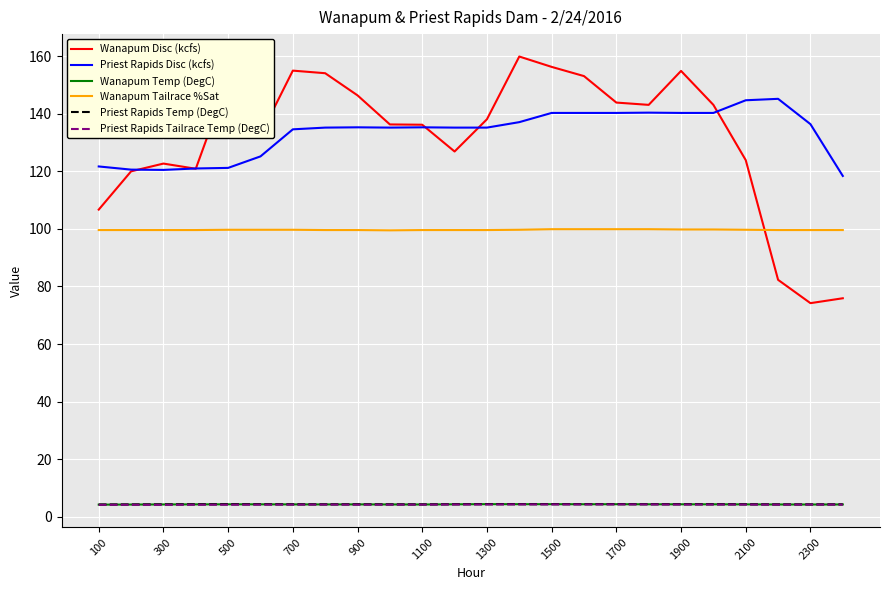

What is the minimum value shown in the chart?

4.1